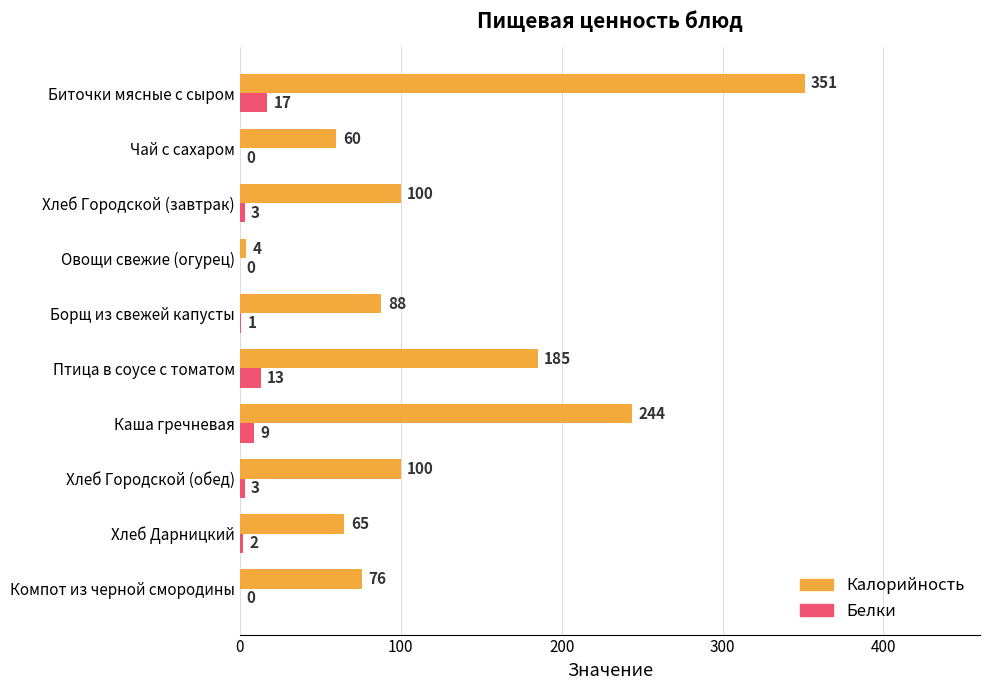

Is the value of Белки at Хлеб Городской (завтрак) greater than the value of Калорийность at Каша гречневая?

No